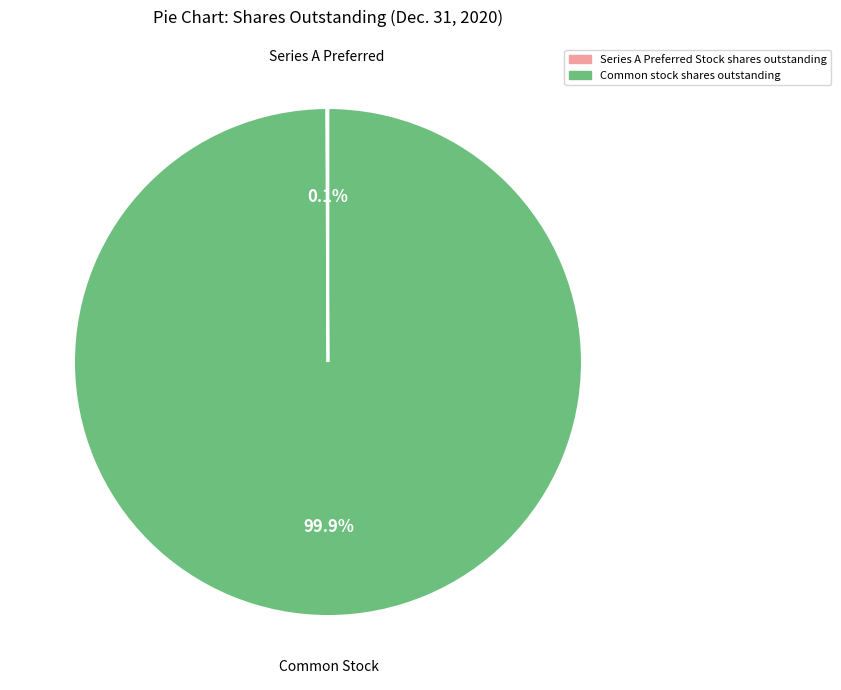

Is there any slice that represents more than half of the pie?

Yes